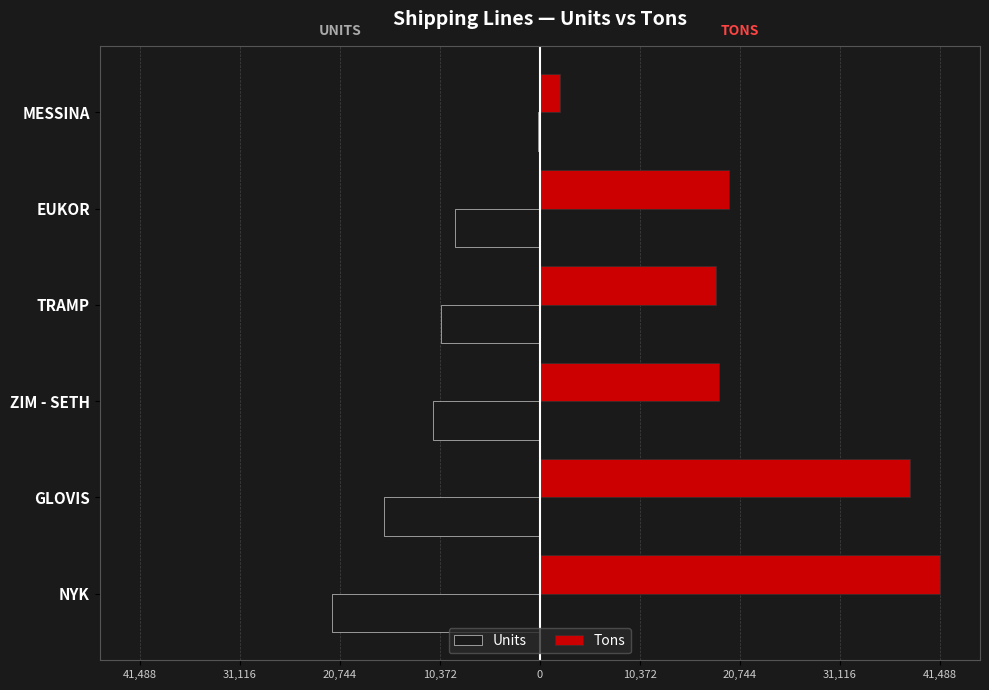

What are all the series names shown in the legend?

Units, Tons